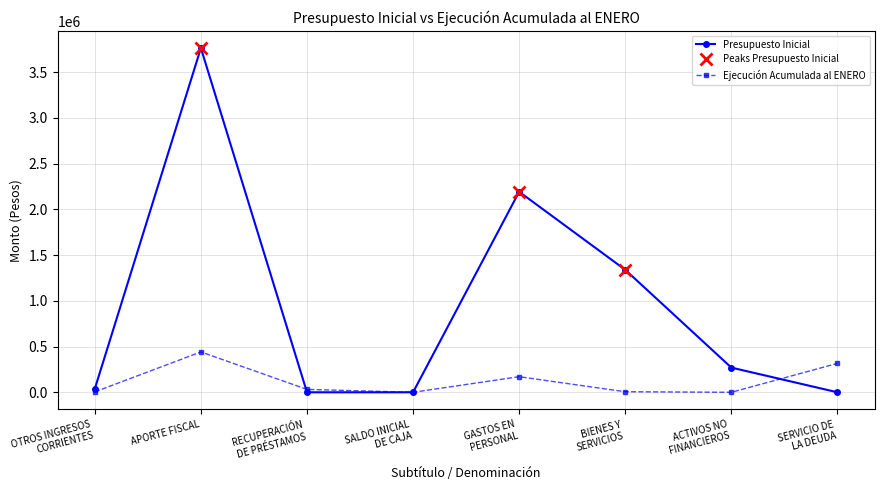

Reading left to right, transcribe all the data shown in this chart.

Presupuesto Inicial: 37925	3764296	0	10	2192926	1339457	269838	10
Ejecución Acumulada al ENERO: 4422	441183	31629	0	170367	6092	0	315876